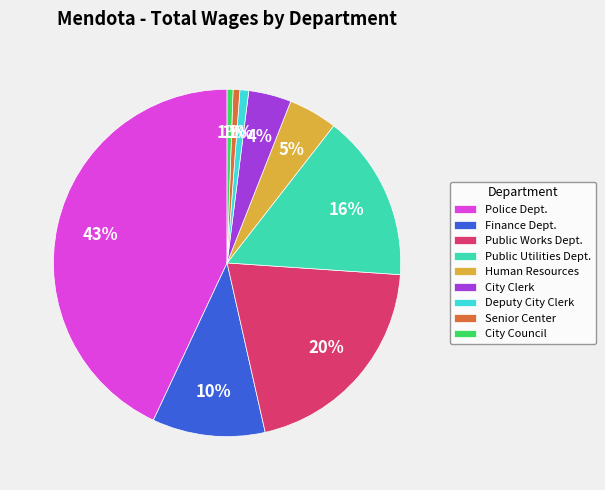

True or false: Police Dept. accounts for 43% of the total.

True